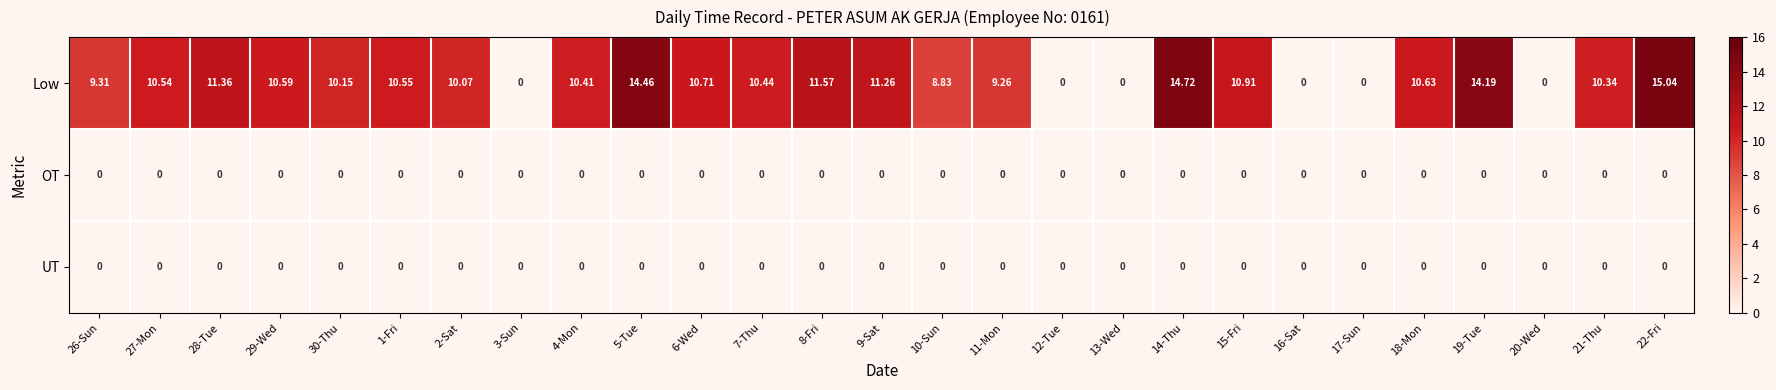

Is the value of Low at 21-Thu greater than the value of UT at 22-Fri?

Yes